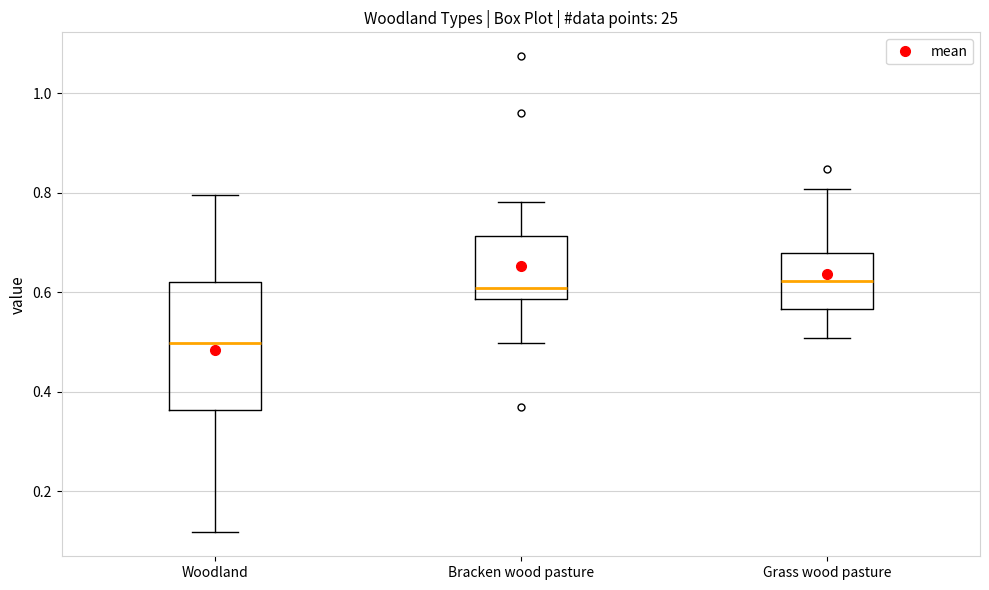

Reading left to right, read every box against the y-axis: the position of its median line, the range the box covers, and the ends of its whiskers. The values are not printed on the chart, so give them approximately, as read against the axis.

Woodland: median 0.50, box 0.36 to 0.62, whiskers 0.12 to 0.80
Bracken wood pasture: median 0.60, box 0.58 to 0.72, whiskers 0.50 to 0.78
Grass wood pasture: median 0.62, box 0.56 to 0.68, whiskers 0.50 to 0.80